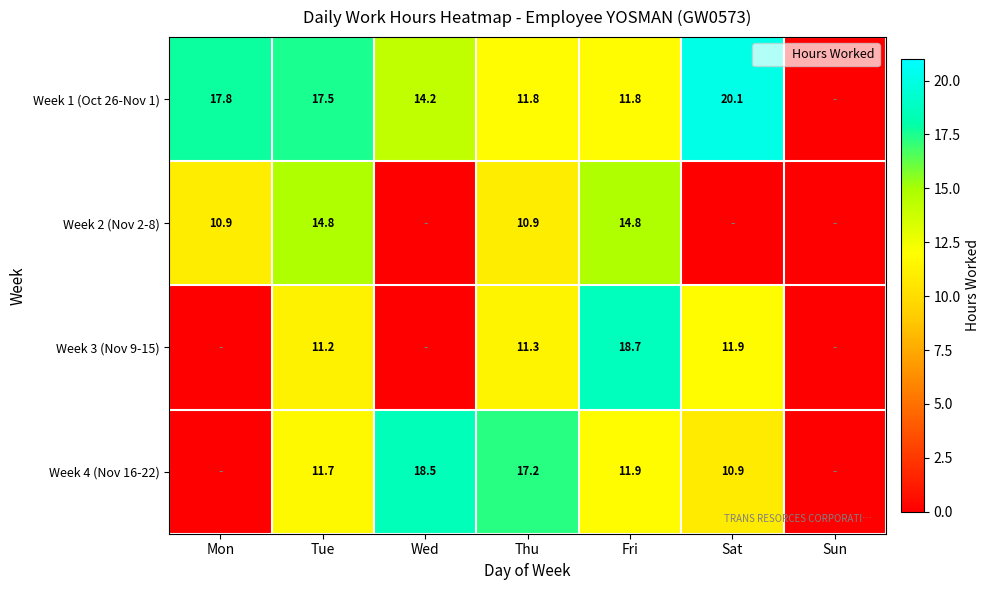

Which series changed the most between Tue and Thu?

Week 1 (Oct 26-Nov 1)